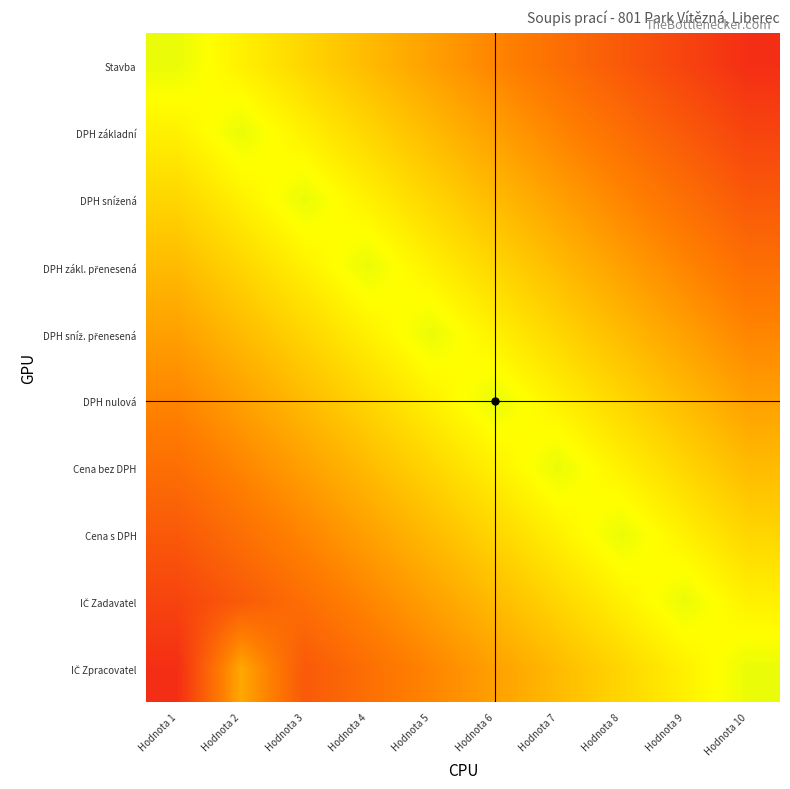

Which series changed the most between Hodnota 2 and Hodnota 4?

IČ Zpracovatel